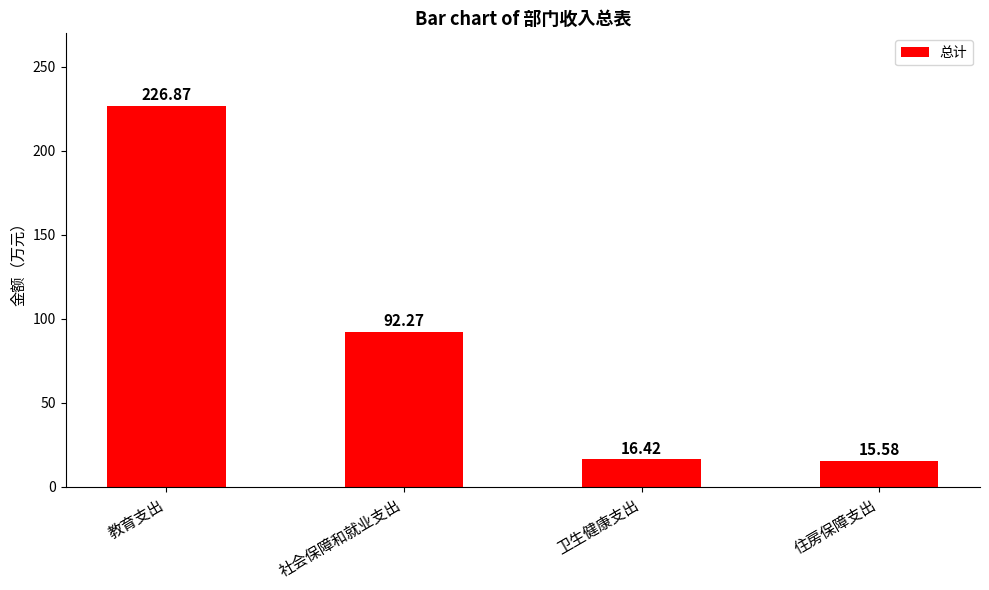

List the labels in order of value, largest first.

教育支出, 社会保障和就业支出, 卫生健康支出, 住房保障支出